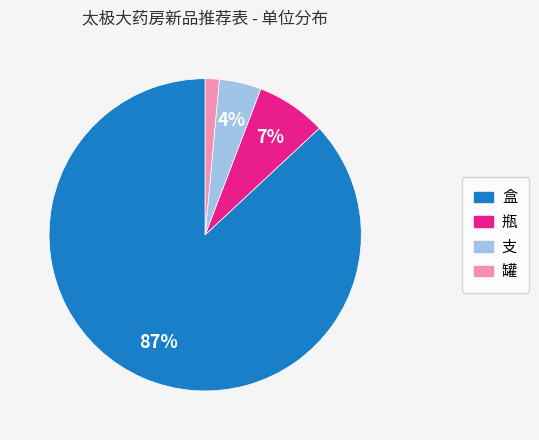

What is the largest slice in the pie chart?

盒